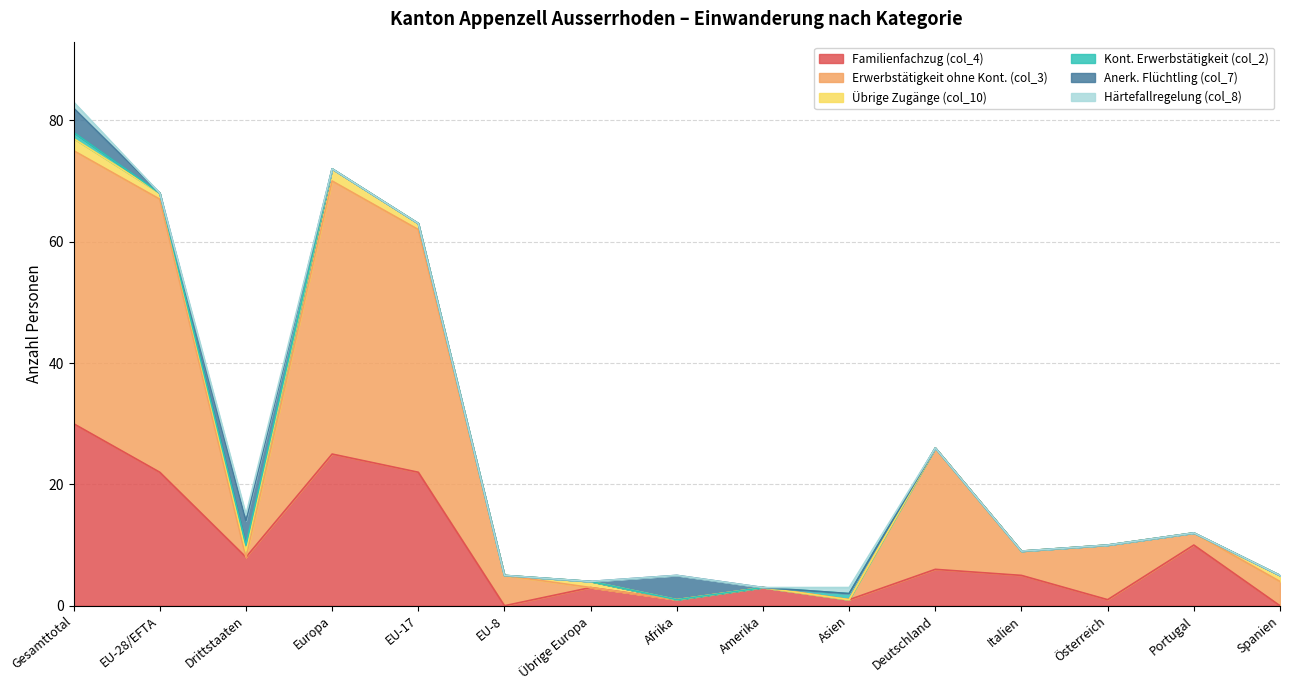

Rank the series by their maximum value, from lowest to highest.

Kont. Erwerbstätigkeit (col_2), Härtefallregelung (col_8), Übrige Zugänge (col_10), Anerk. Flüchtling (col_7), Familienfachzug (col_4), Erwerbstätigkeit ohne Kont. (col_3)